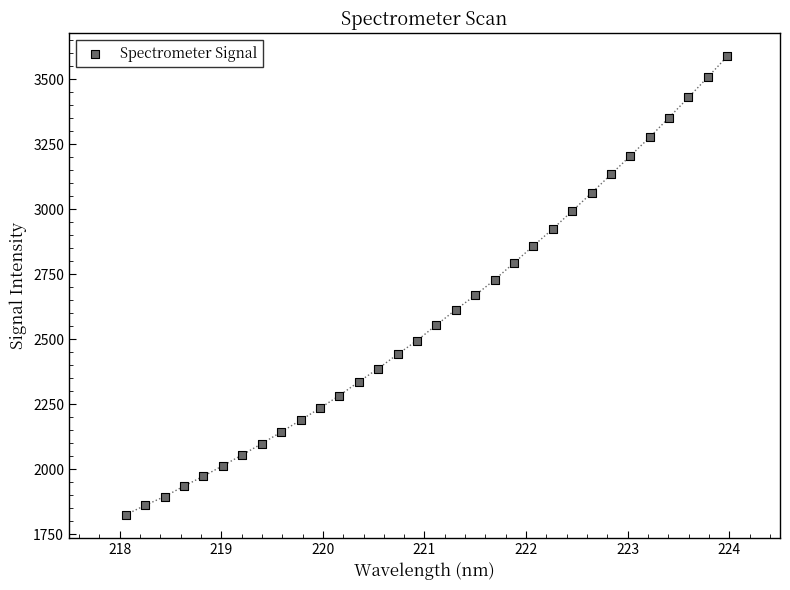

What is the range of X values (max minus min)?

5.9